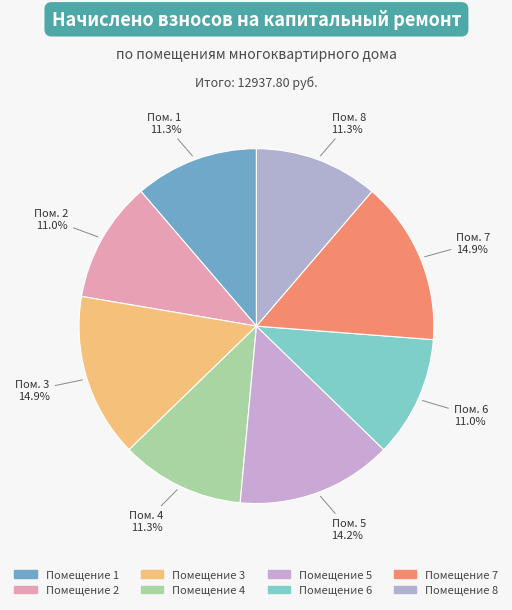

Count the number of slices in the pie.

8